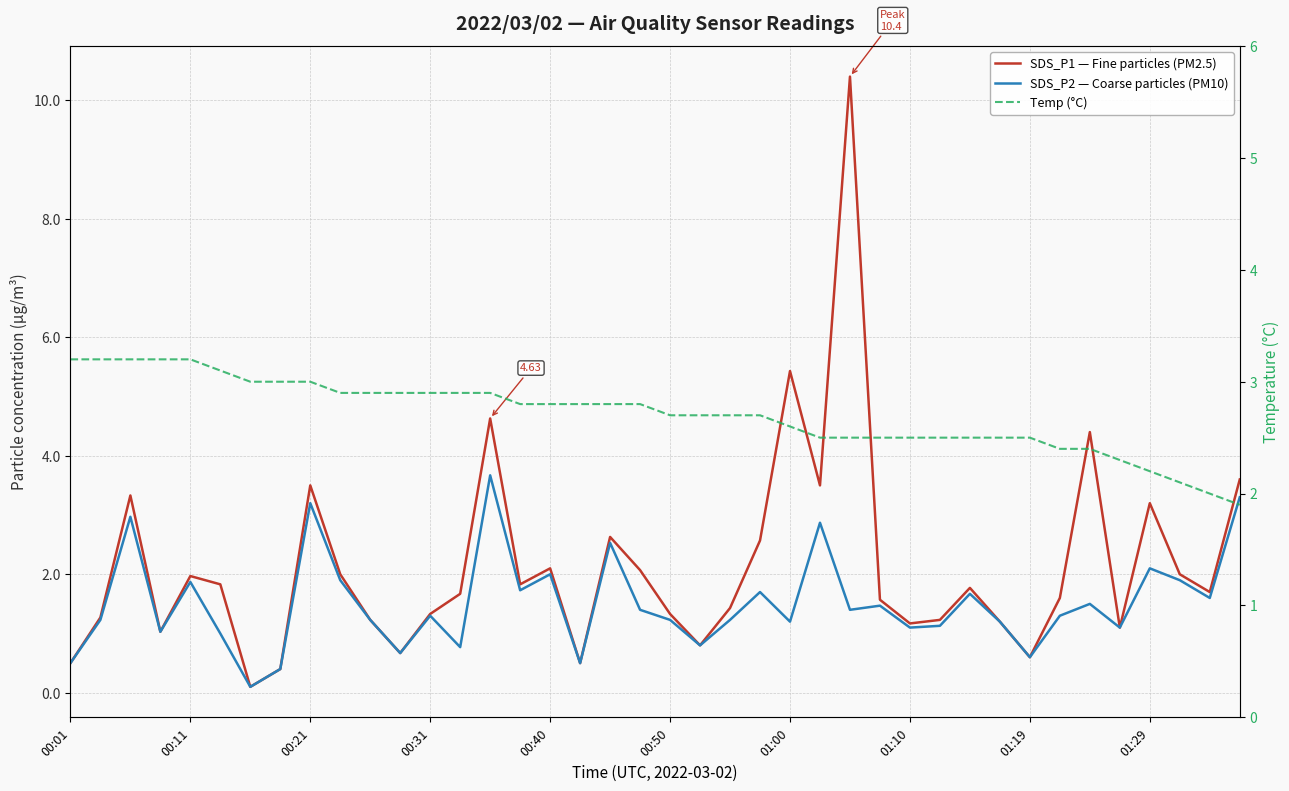

Count the number of data series in this chart.

3